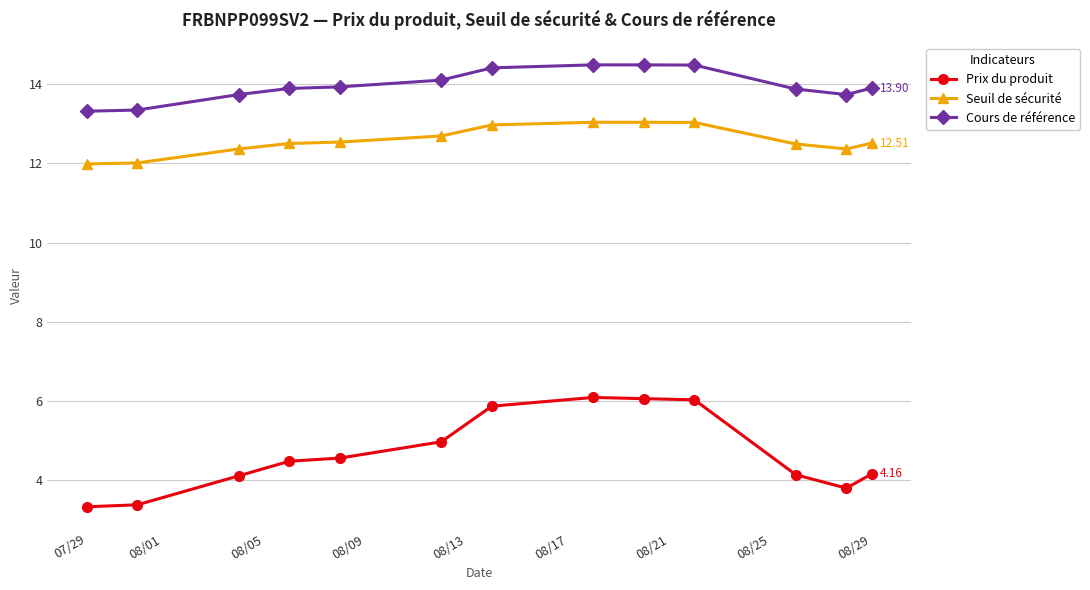

Rank the series by their average value, from highest to lowest.

Cours de référence, Seuil de sécurité, Prix du produit